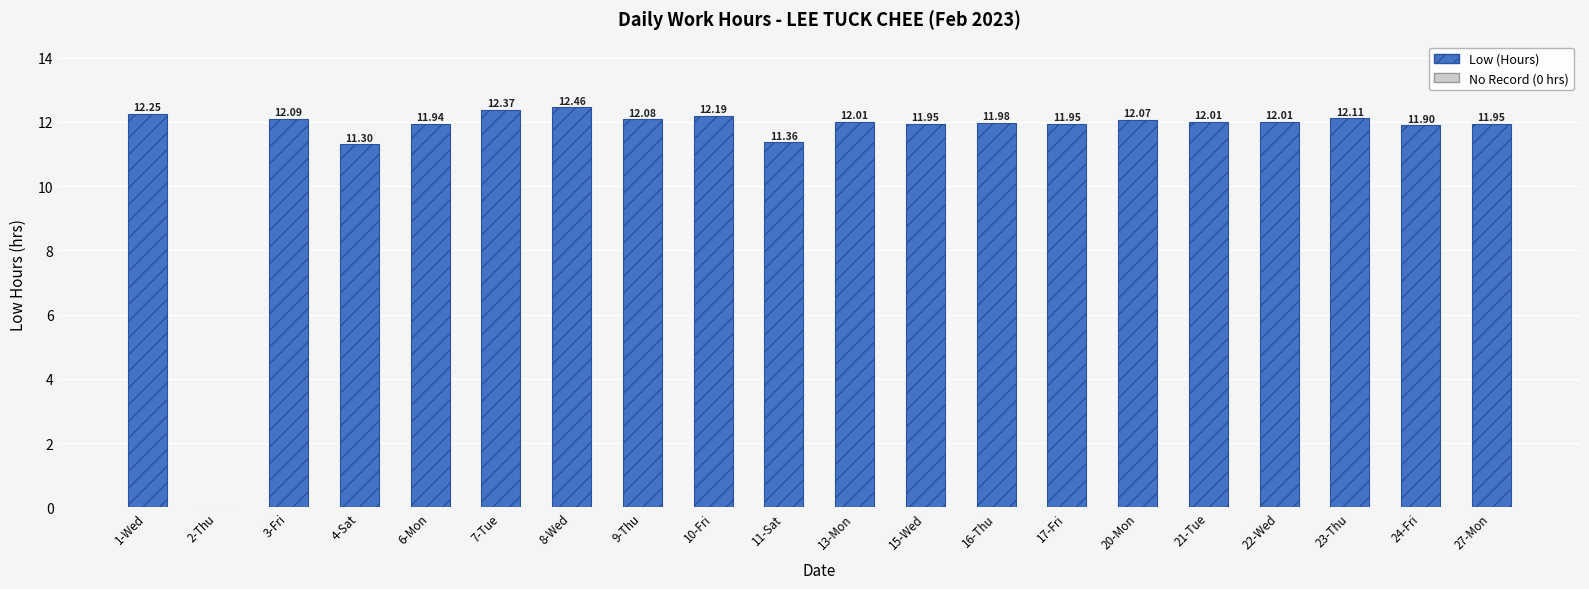

True or false: the data shows 11.9 at 15-Wed.

True